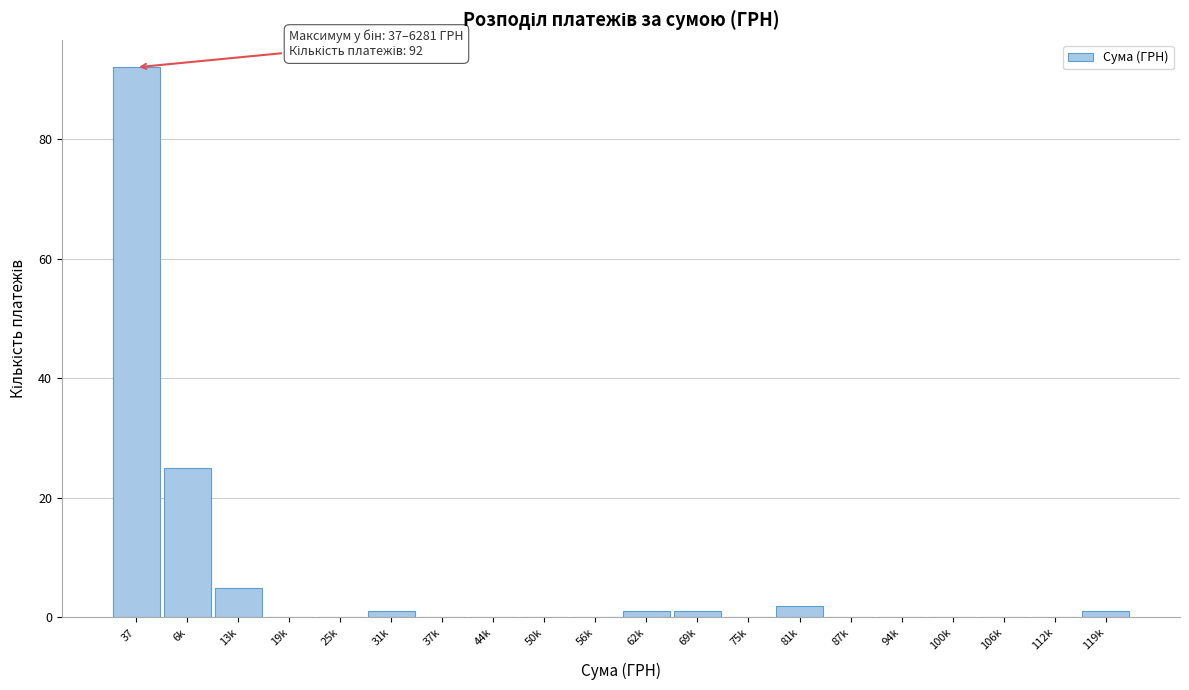

Reading left to right, list all the values displayed in this chart.

37=92	6k=25	13k=5	19k=0	25k=0	31k=1	37k=0	44k=0	50k=0	56k=0	62k=1	69k=1	75k=0	81k=2	87k=0	94k=0	100k=0	106k=0	112k=0	119k=1